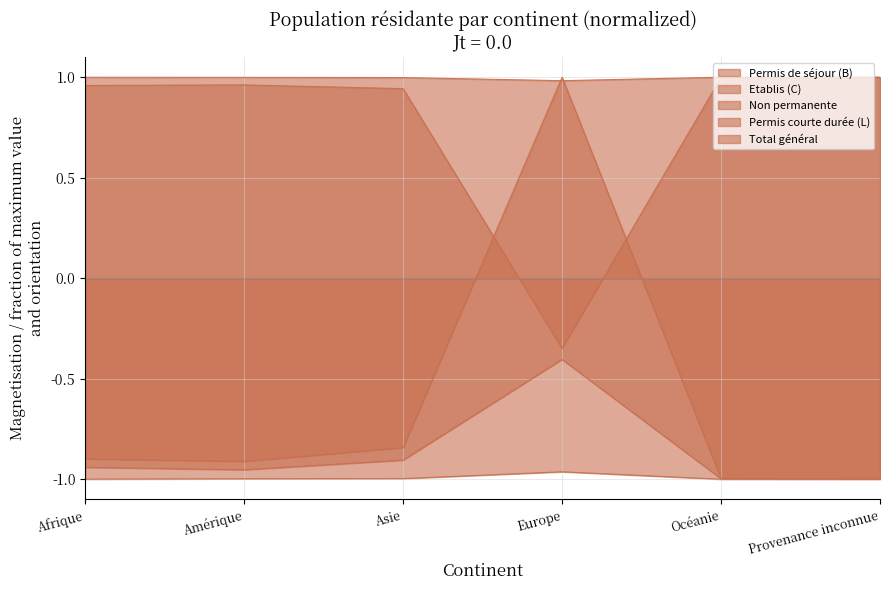

What is the maximum value for Non permanente?

-1.0